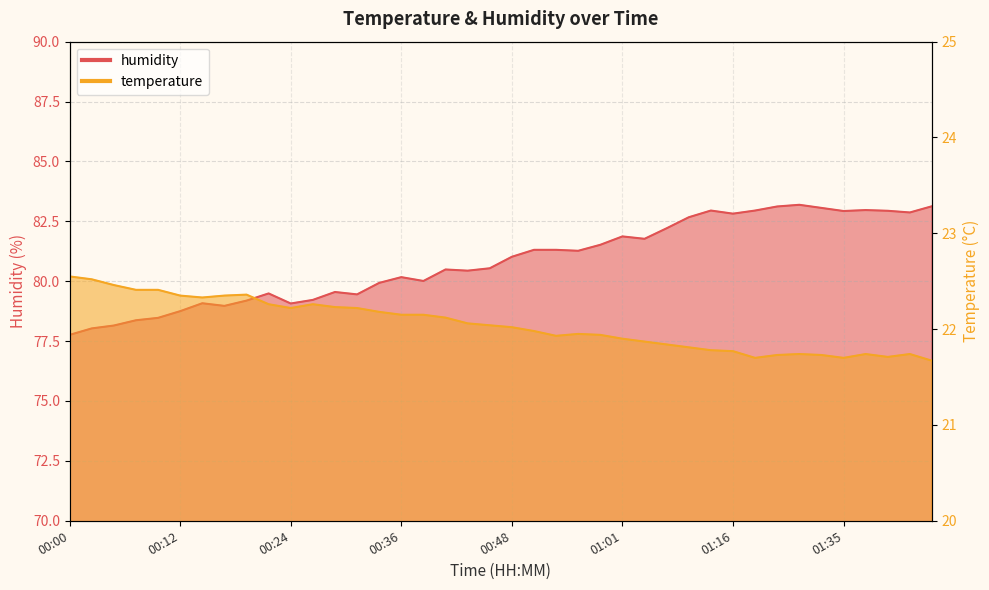

What is the total value across all series at 00:29?

101.8